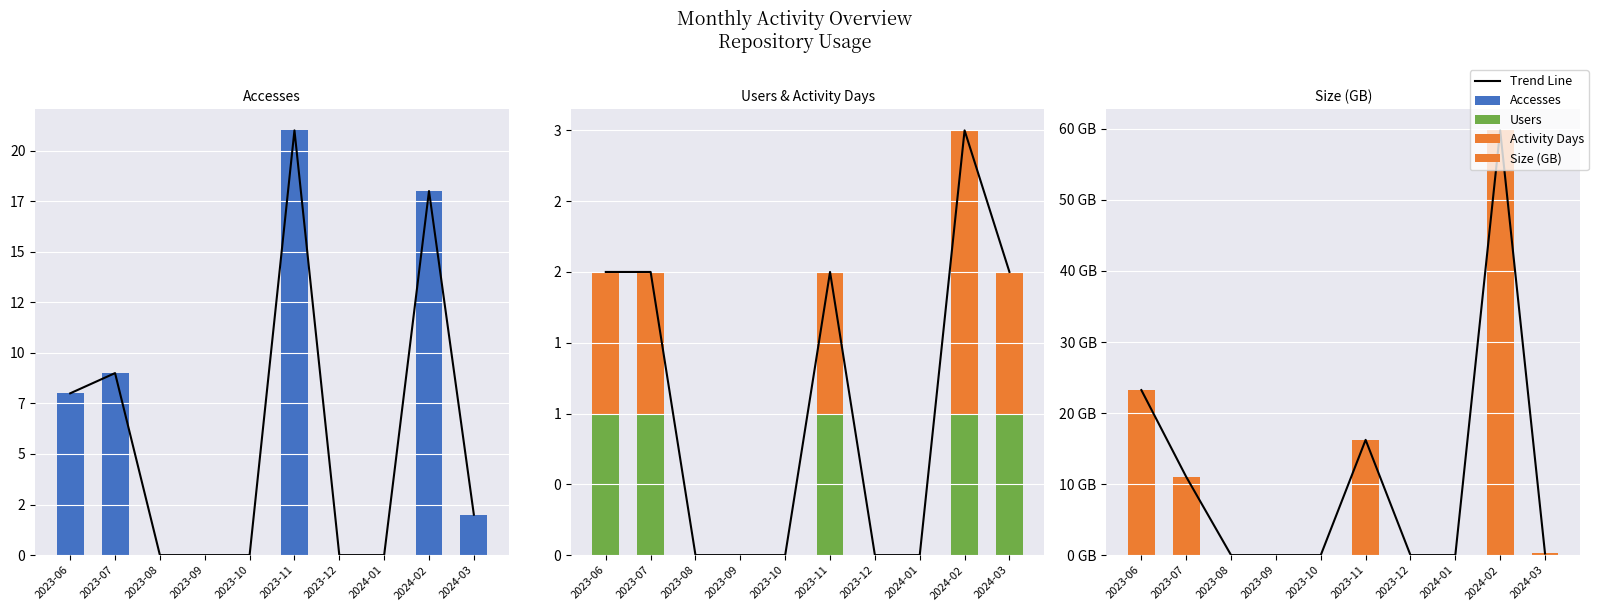

How many values in Trend Line are above zero?

5